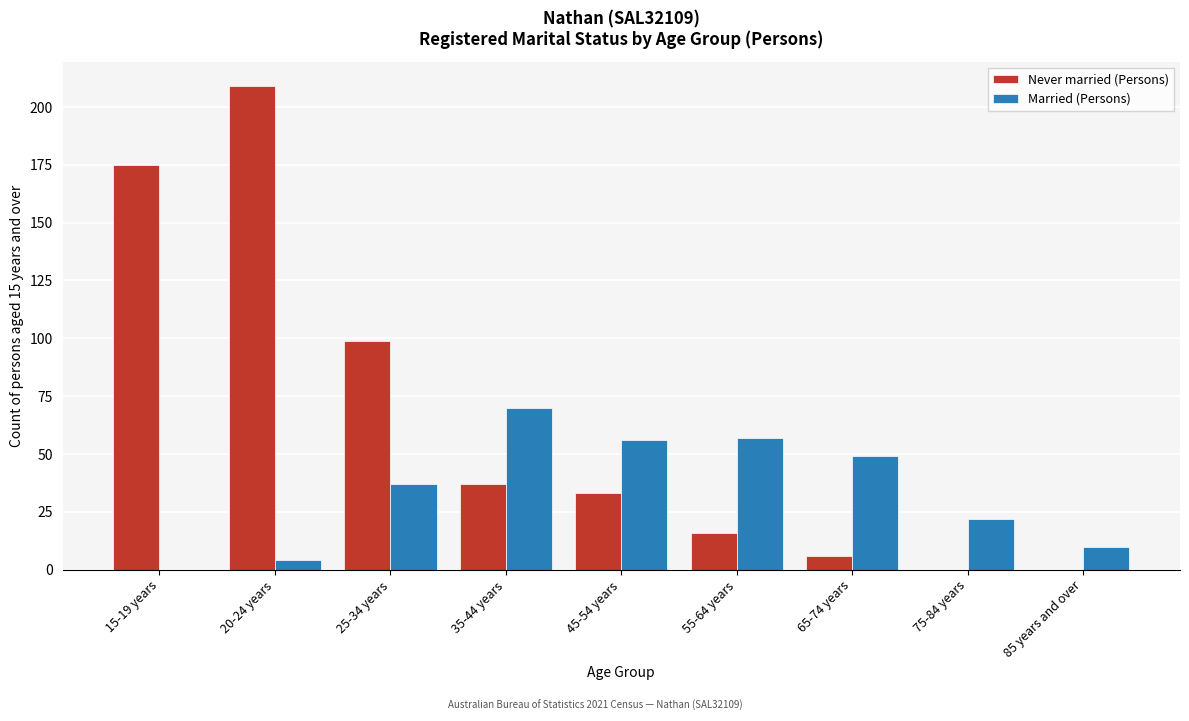

Reading left to right, list all the values displayed in this chart.

Never married (Persons): 15-19 years=175	20-24 years=209	25-34 years=99	35-44 years=37	45-54 years=33	55-64 years=16	65-74 years=6	75-84 years=0	85 years and over=0
Married (Persons): 15-19 years=0	20-24 years=4	25-34 years=37	35-44 years=70	45-54 years=56	55-64 years=57	65-74 years=49	75-84 years=22	85 years and over=10